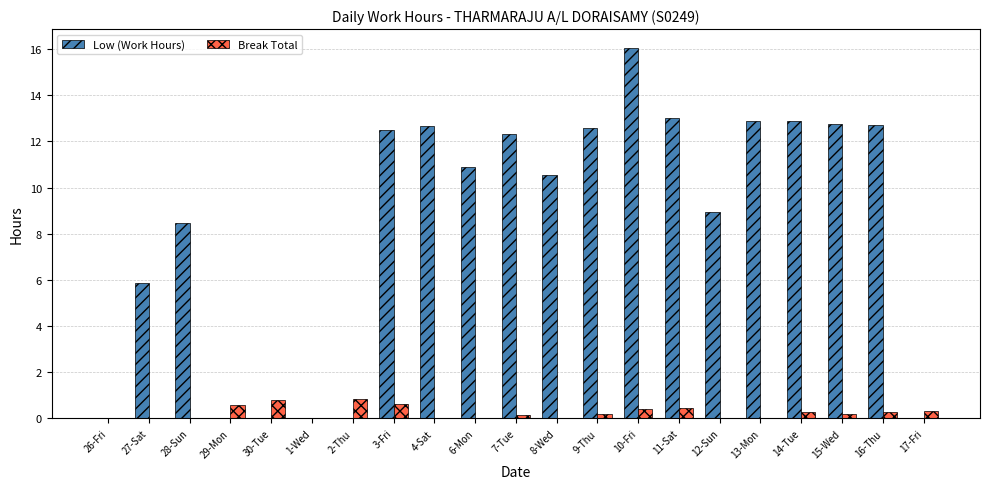

Which series changed the most between 4-Sat and 10-Fri?

Low (Work Hours)